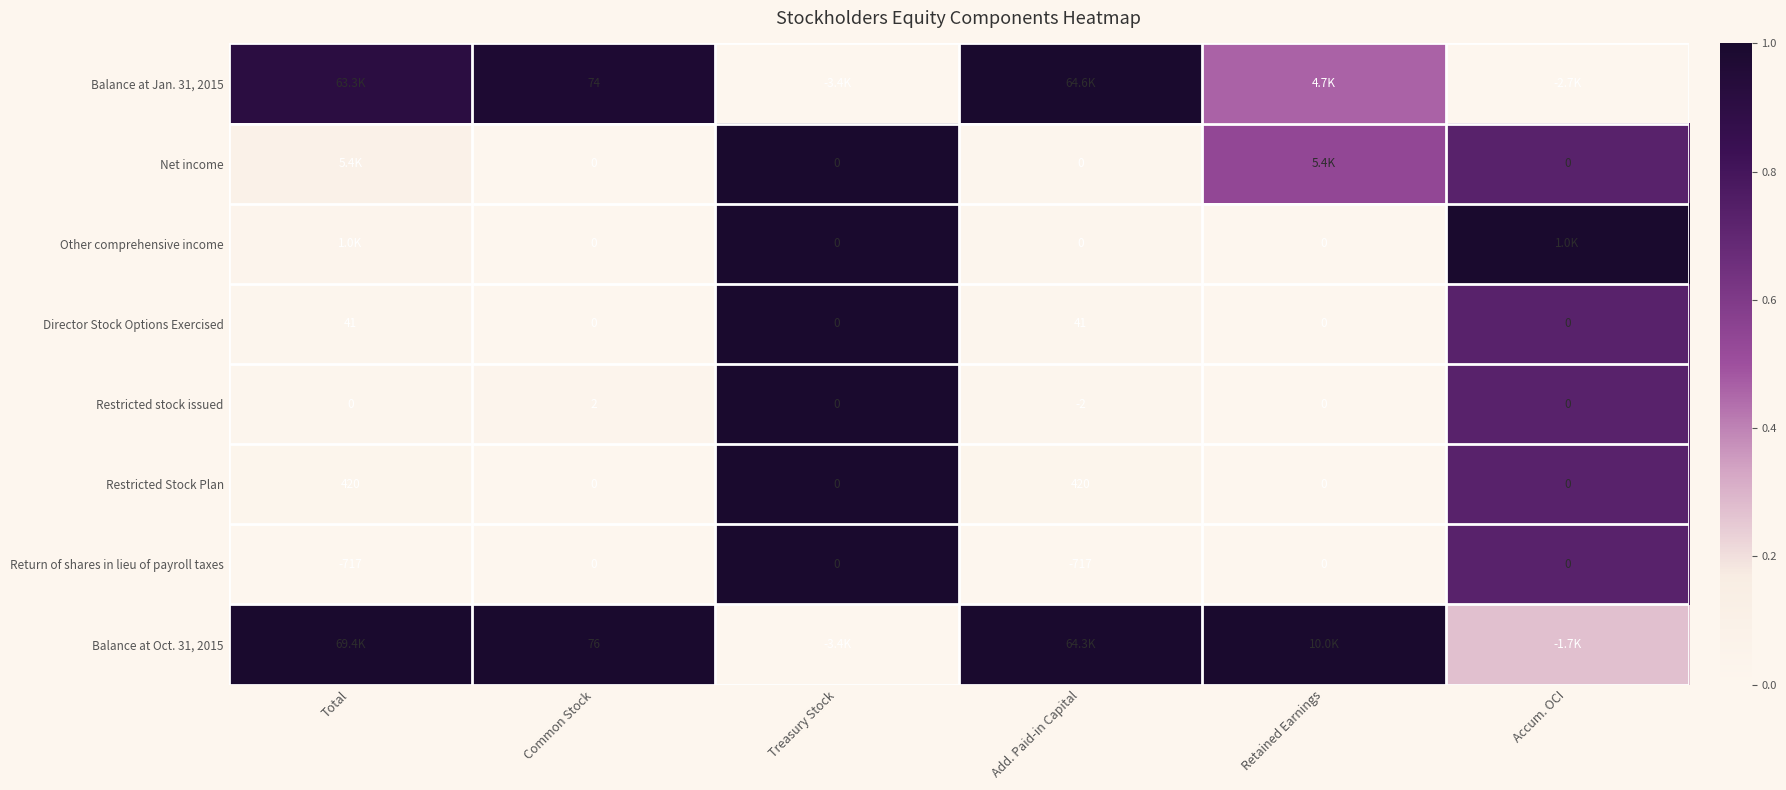

Is the value of Balance at Oct. 31, 2015 at Common Stock greater than the value of Director Stock Options Exercised at Treasury Stock?

Yes